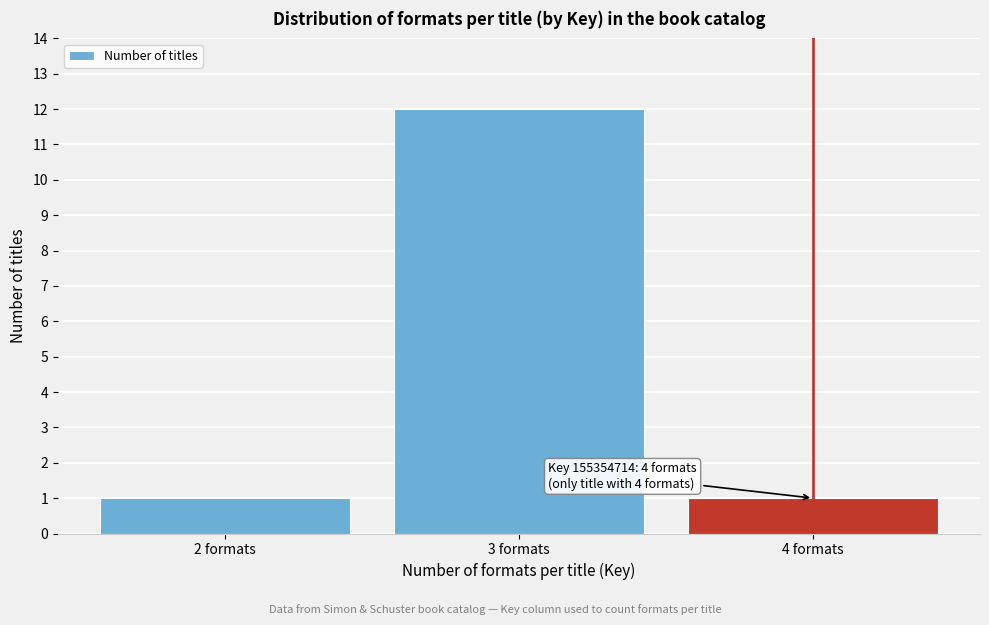

Reading left to right, transcribe all the data shown in this chart.

2 formats=1	3 formats=12	4 formats=1